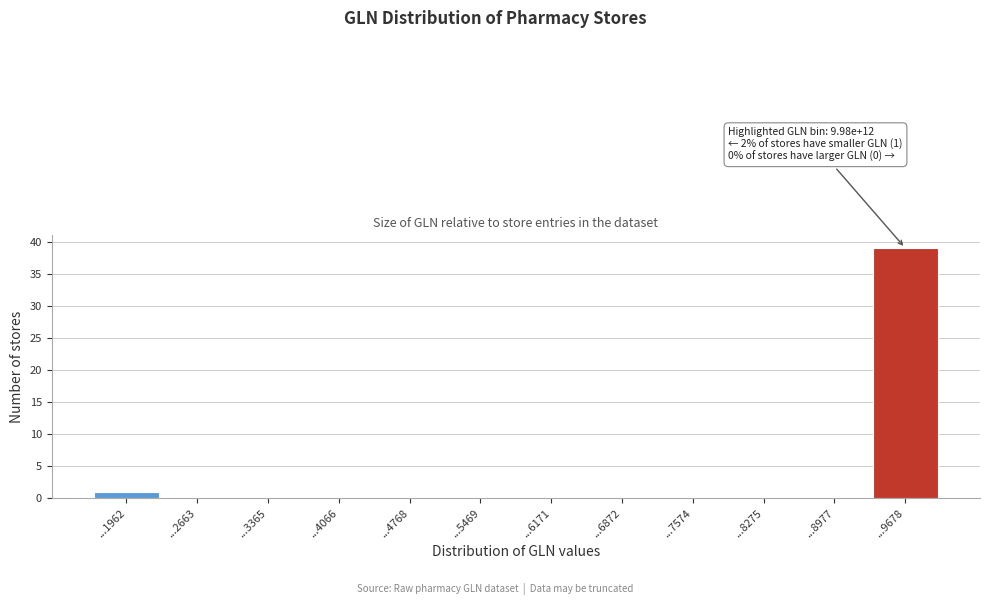

Reading left to right, list all the values displayed in this chart.

...1962=1	...2663=0	...3365=0	...4066=0	...4768=0	...5469=0	...6171=0	...6872=0	...7574=0	...8275=0	...8977=0	...9678=39